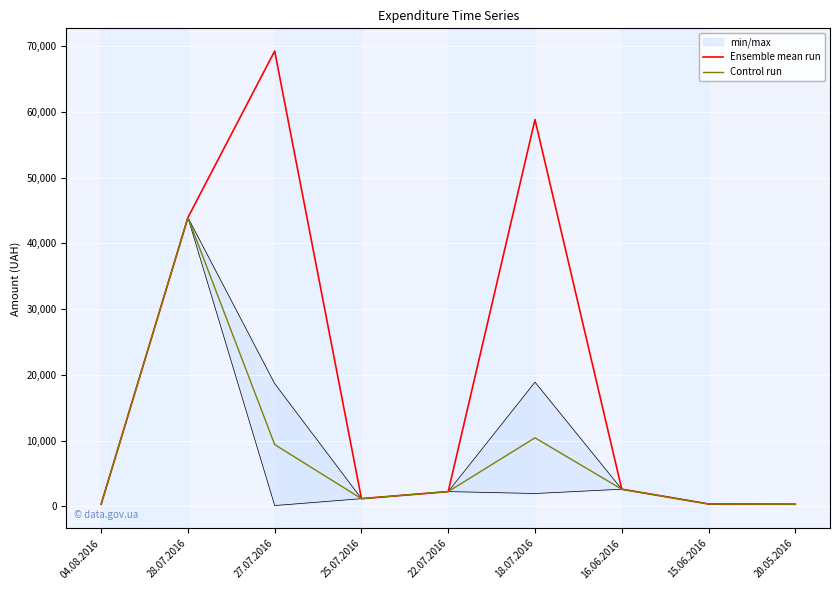

The value of Control run at 27.07.2016 is 9400.5. True or false?

True